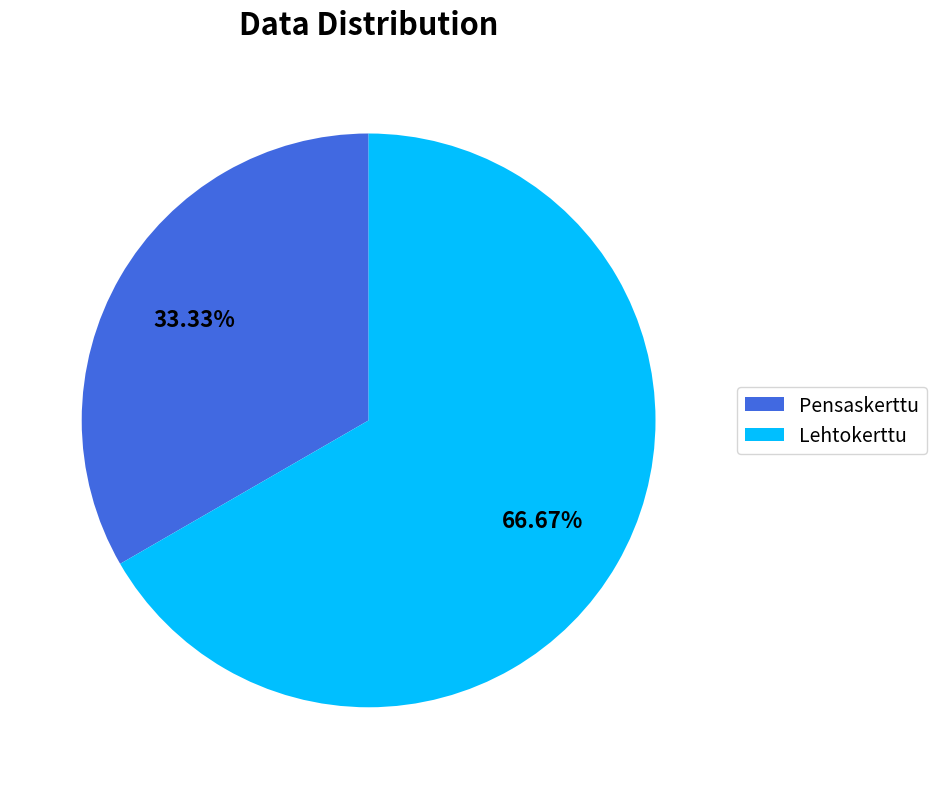

What percentage is the Pensaskerttu slice, to the nearest percent?

33%